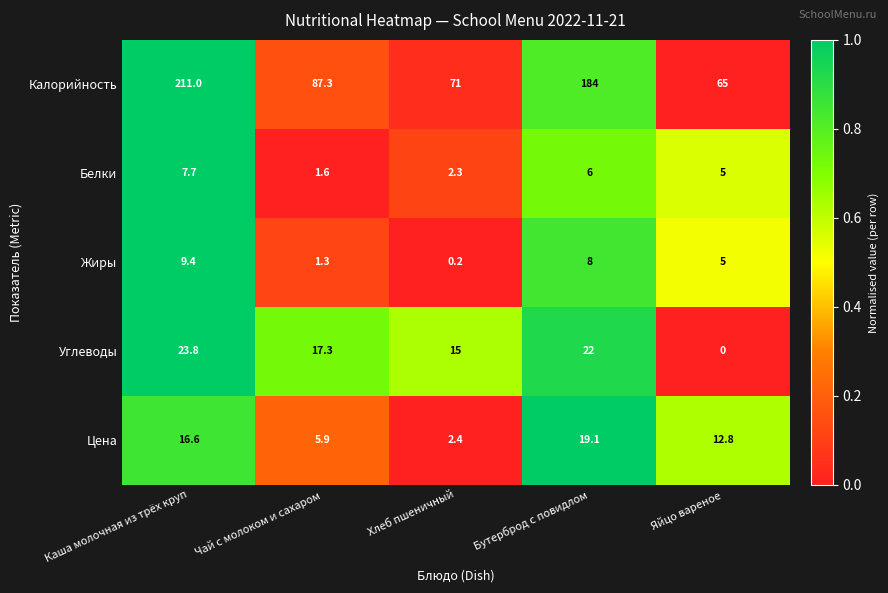

At which category is the sum across all series the highest?

Каша молочная из трёх круп